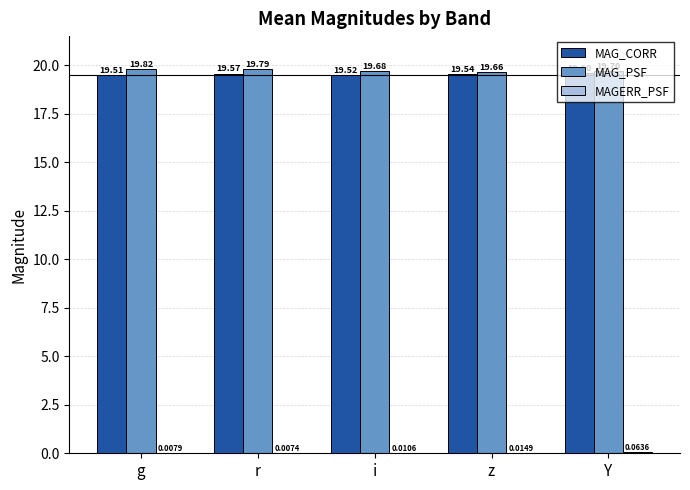

At which category is the sum across all series the highest?

r